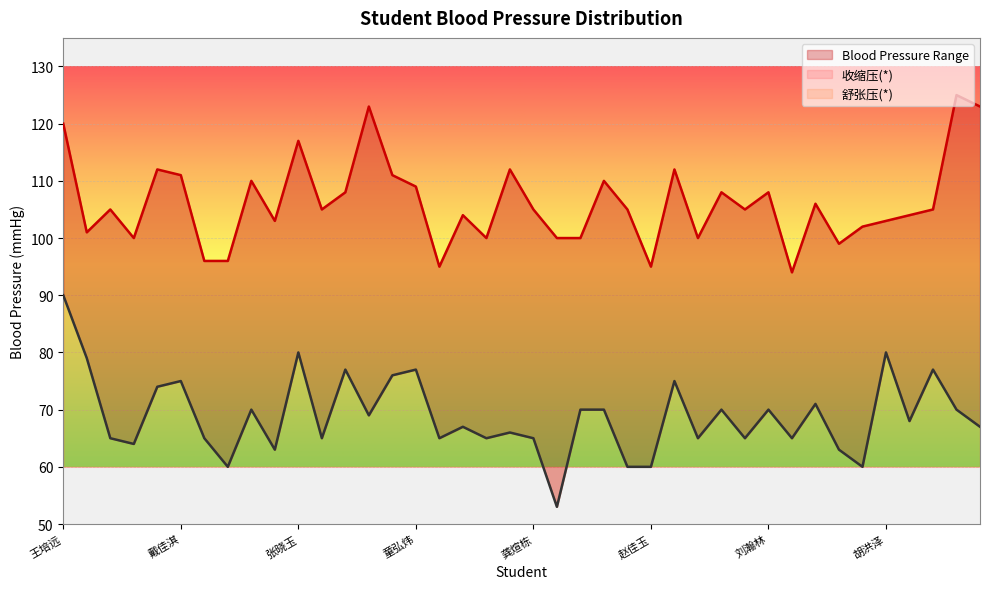

How many data points in 舒张压(*) are less than 68?

20